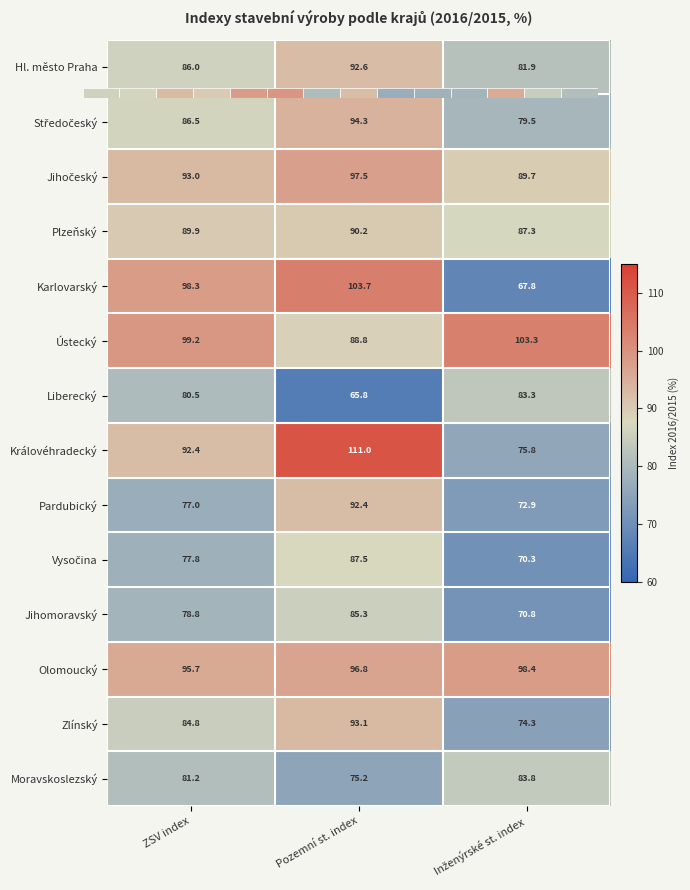

Which series has the largest total across all categories?

Ústecký